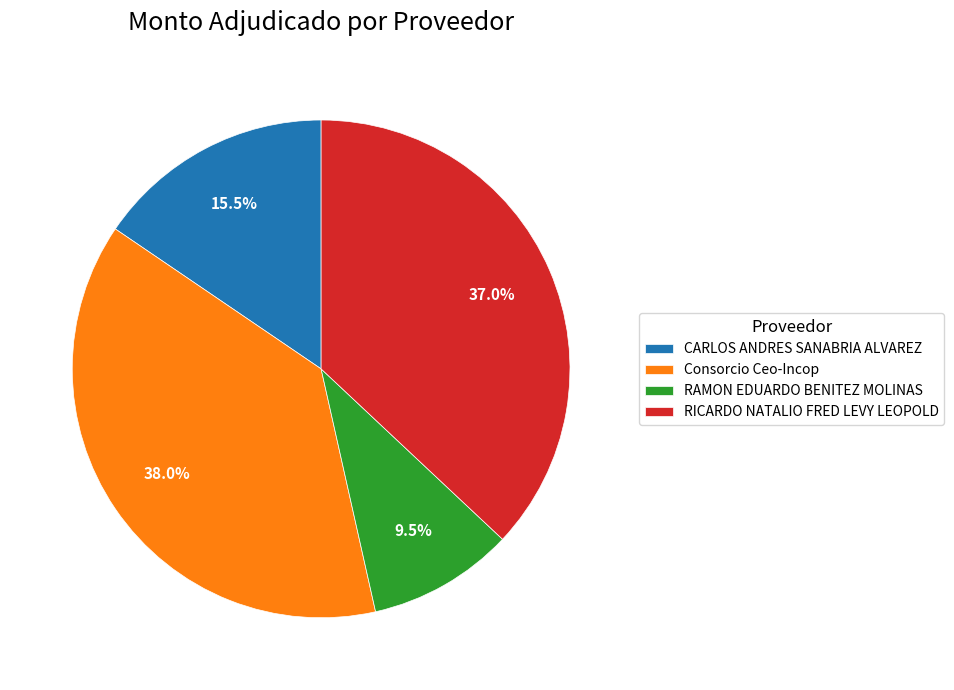

Does RAMON EDUARDO BENITEZ MOLINAS account for over 50% of the chart?

No